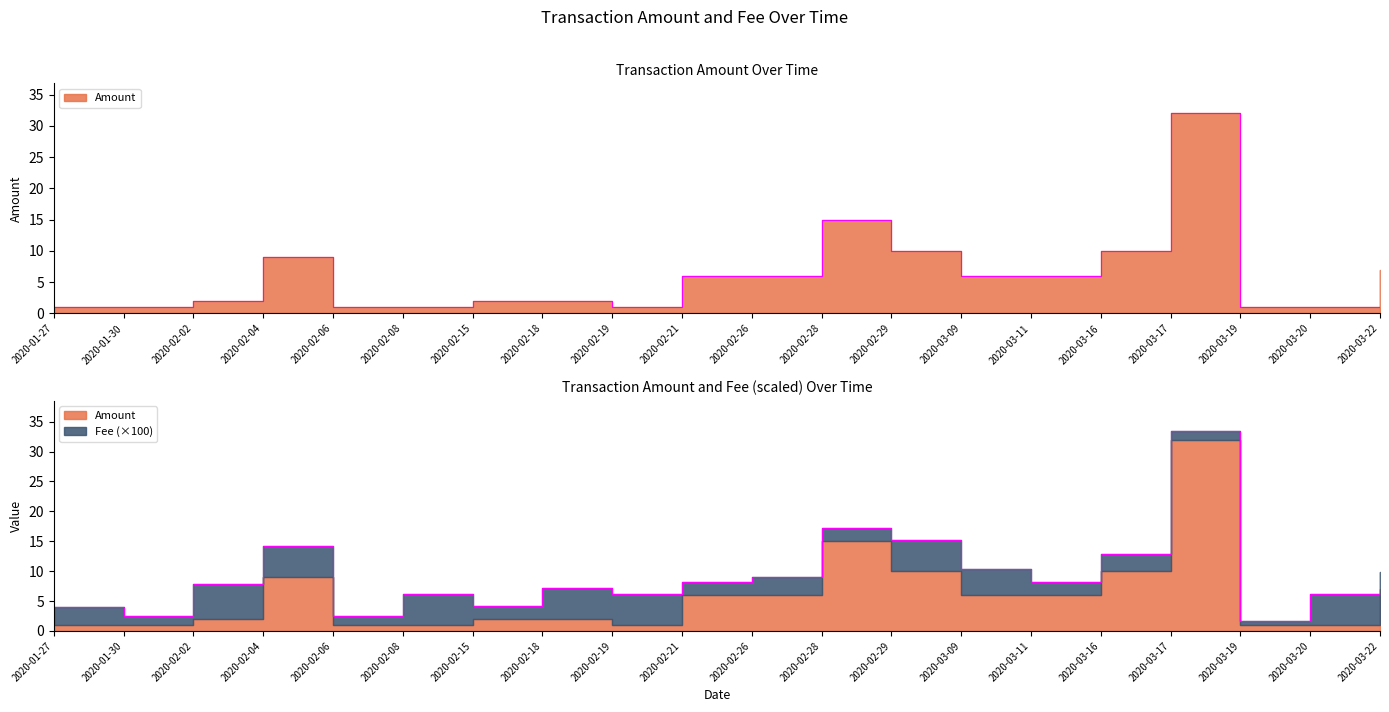

Between 2020-02-06 and 2020-03-19, which is larger?

2020-02-06